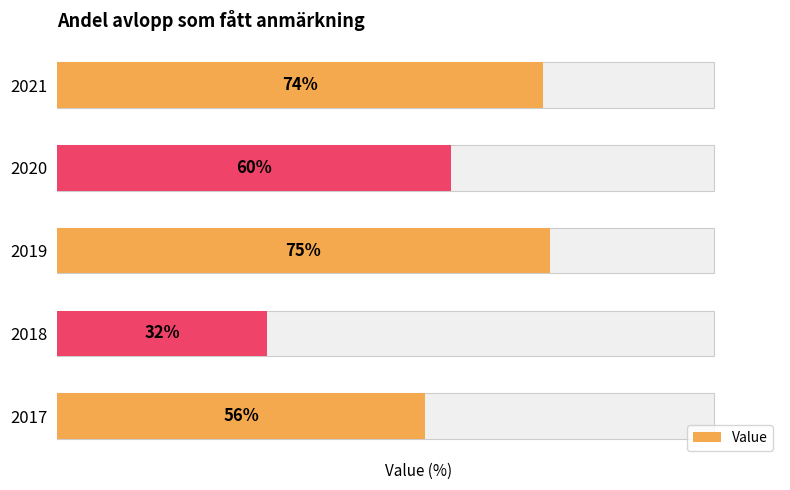

List the labels in order of value, smallest first.

2018, 2017, 2020, 2021, 2019